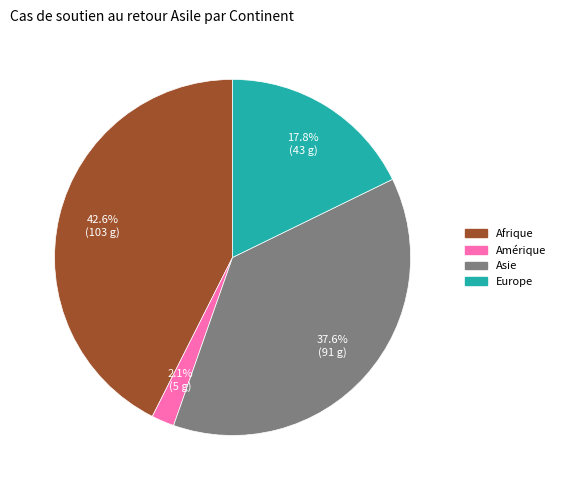

To the nearest percent, what is the average slice percentage?

25%